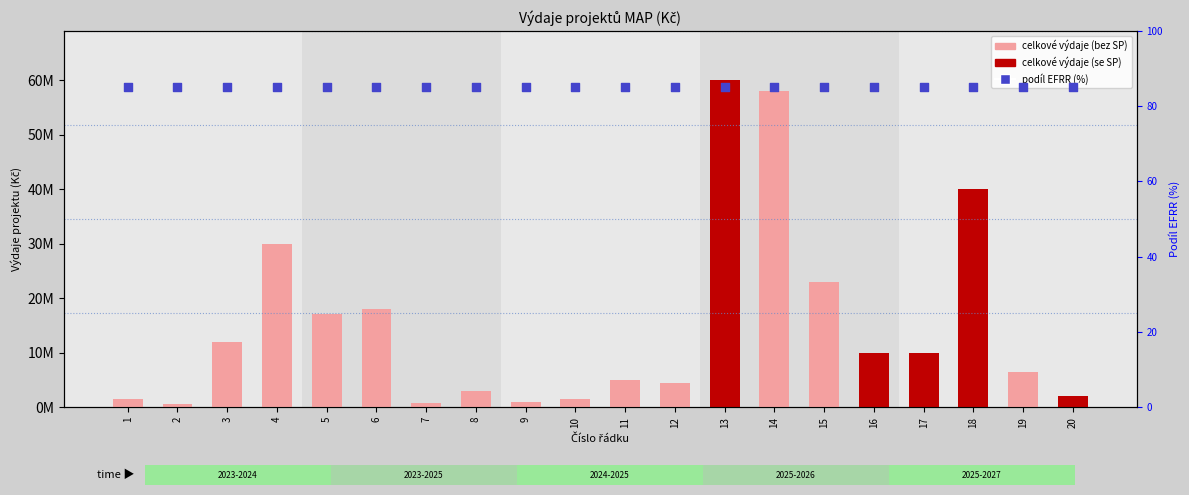

At how many categories does at least one series exceed 10814358?

8